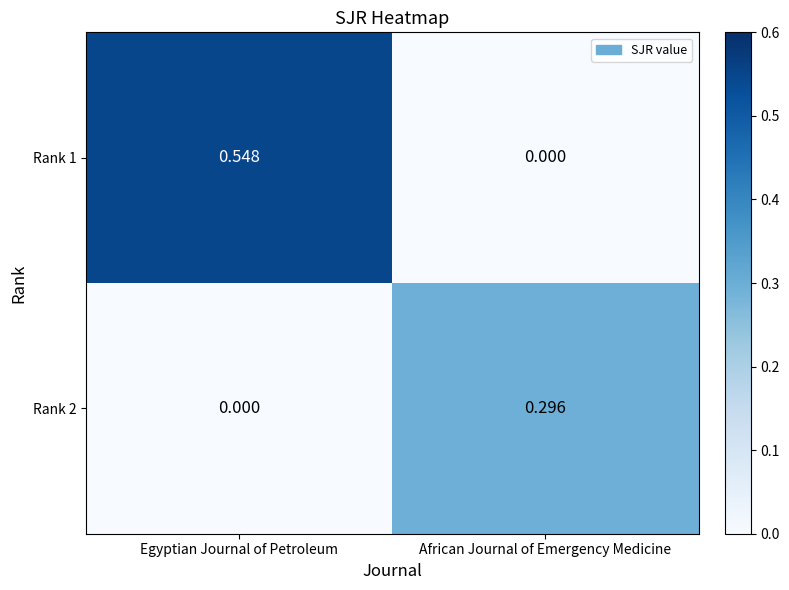

Which series has the largest total across all categories?

Rank 1